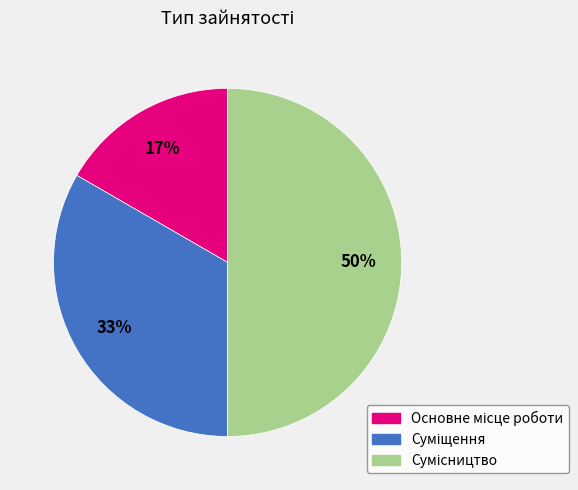

To the nearest percent, what is the average slice percentage?

33%